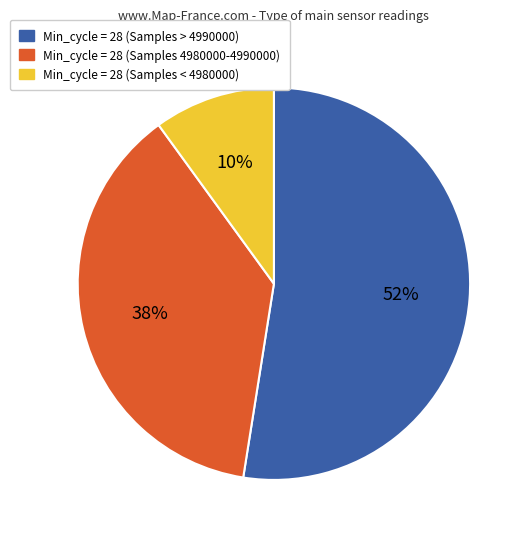

To the nearest percent, what portion does Min_cycle = 28 (Samples < 4980000) represent?

10%